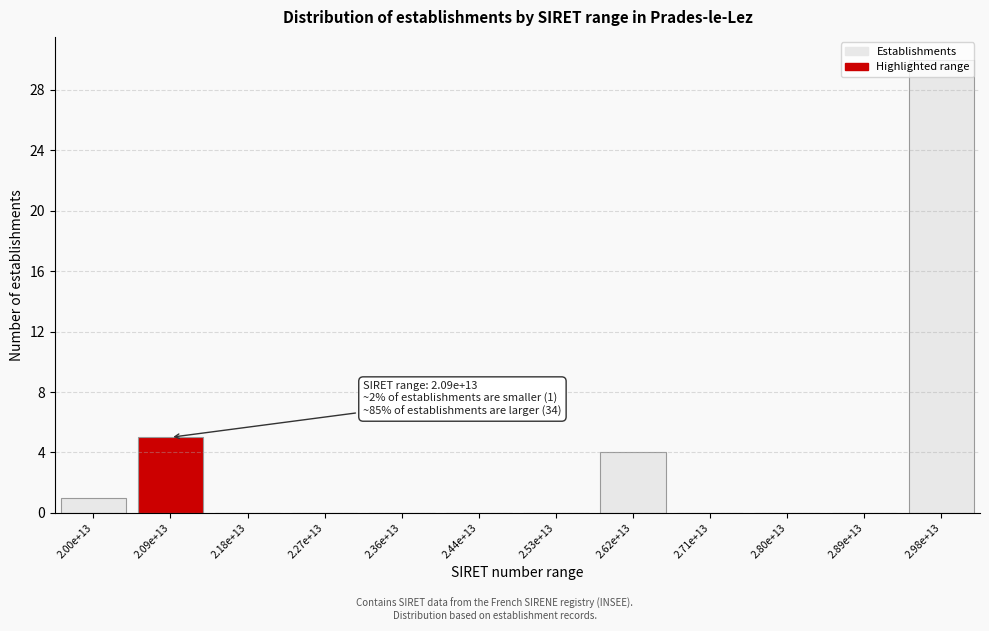

Is it true that the value at 2.36e+13 is 0?

True